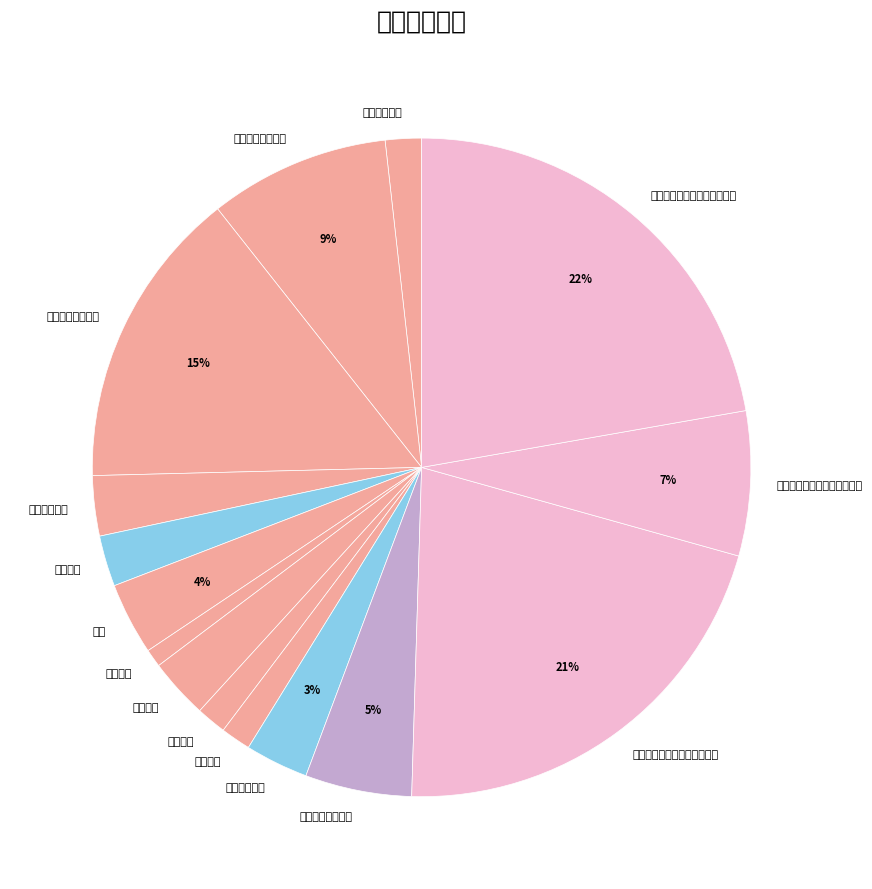

What is the smallest slice in the pie chart?

社区矫正